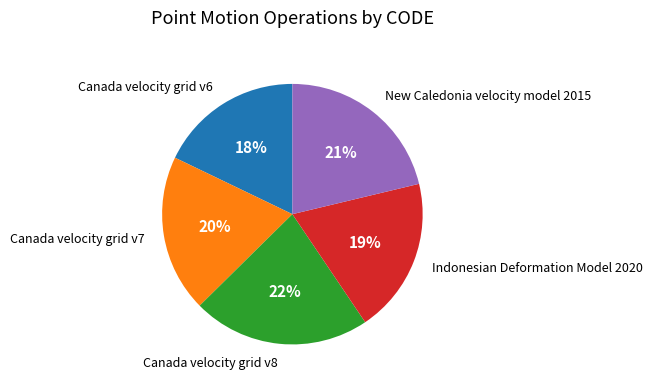

Is there a majority slice in this chart?

No